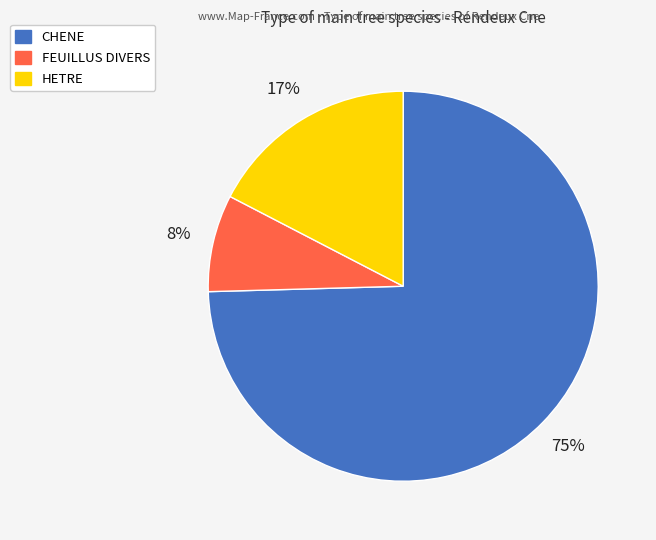

Does any single category account for the majority?

Yes